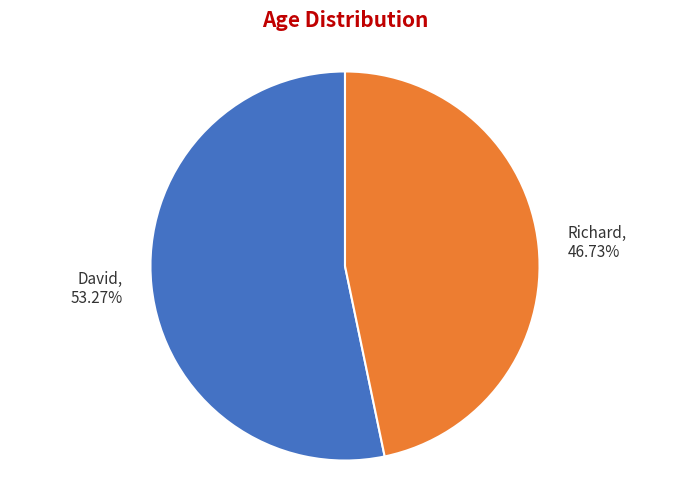

What percentage is the Richard slice, to the nearest percent?

47%